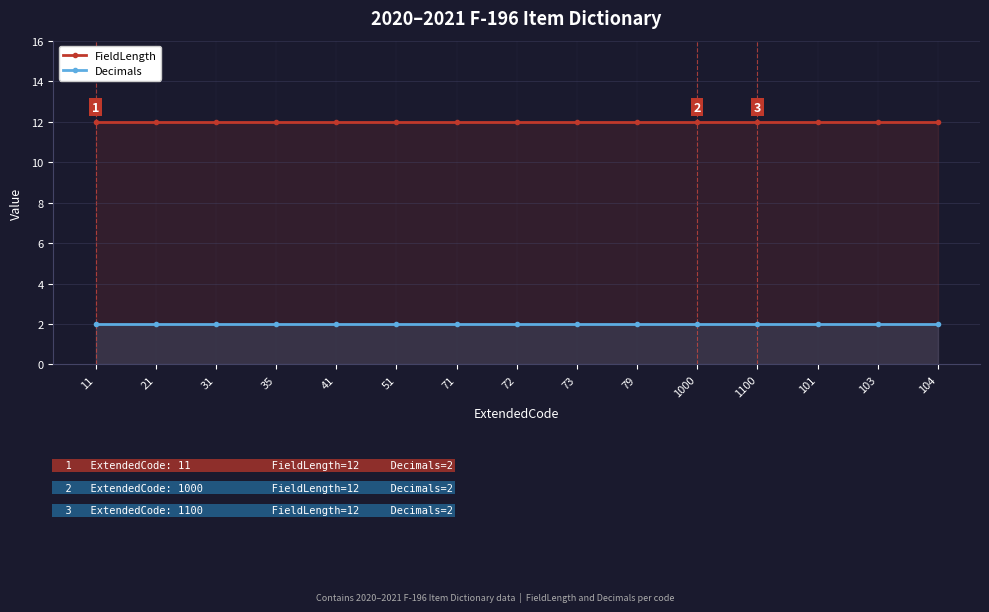

How many lines are shown in the chart?

2